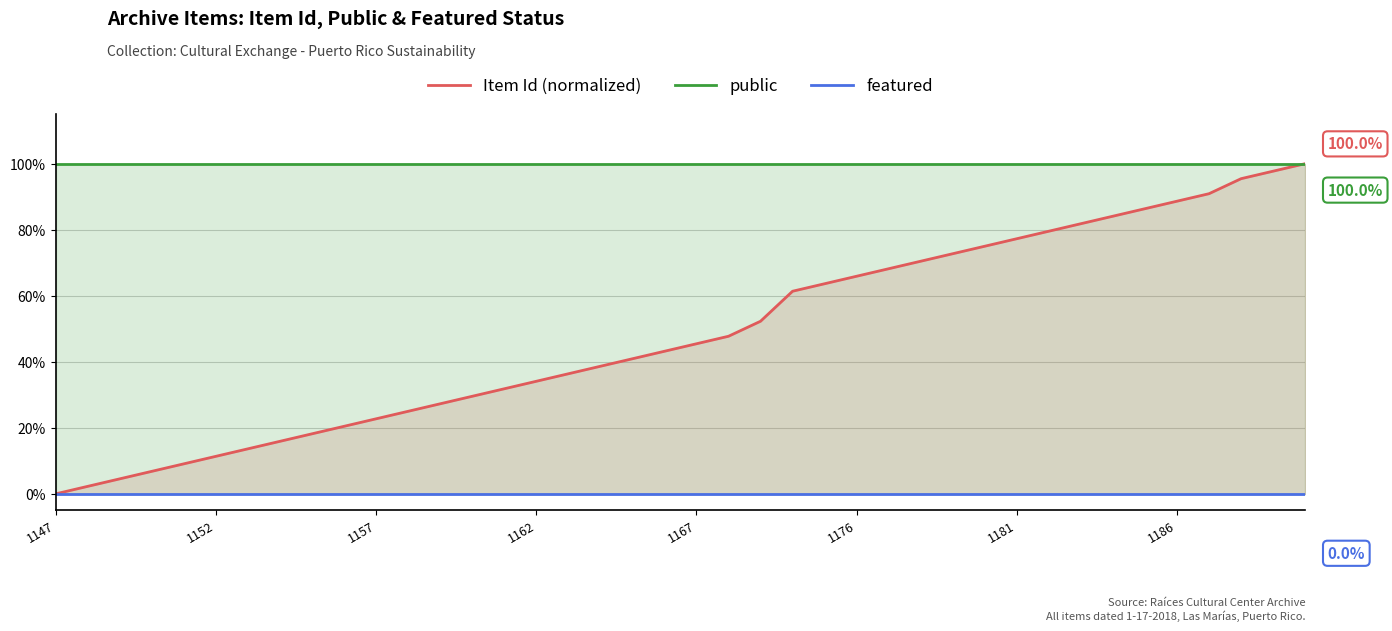

Count the number of data series in this chart.

3